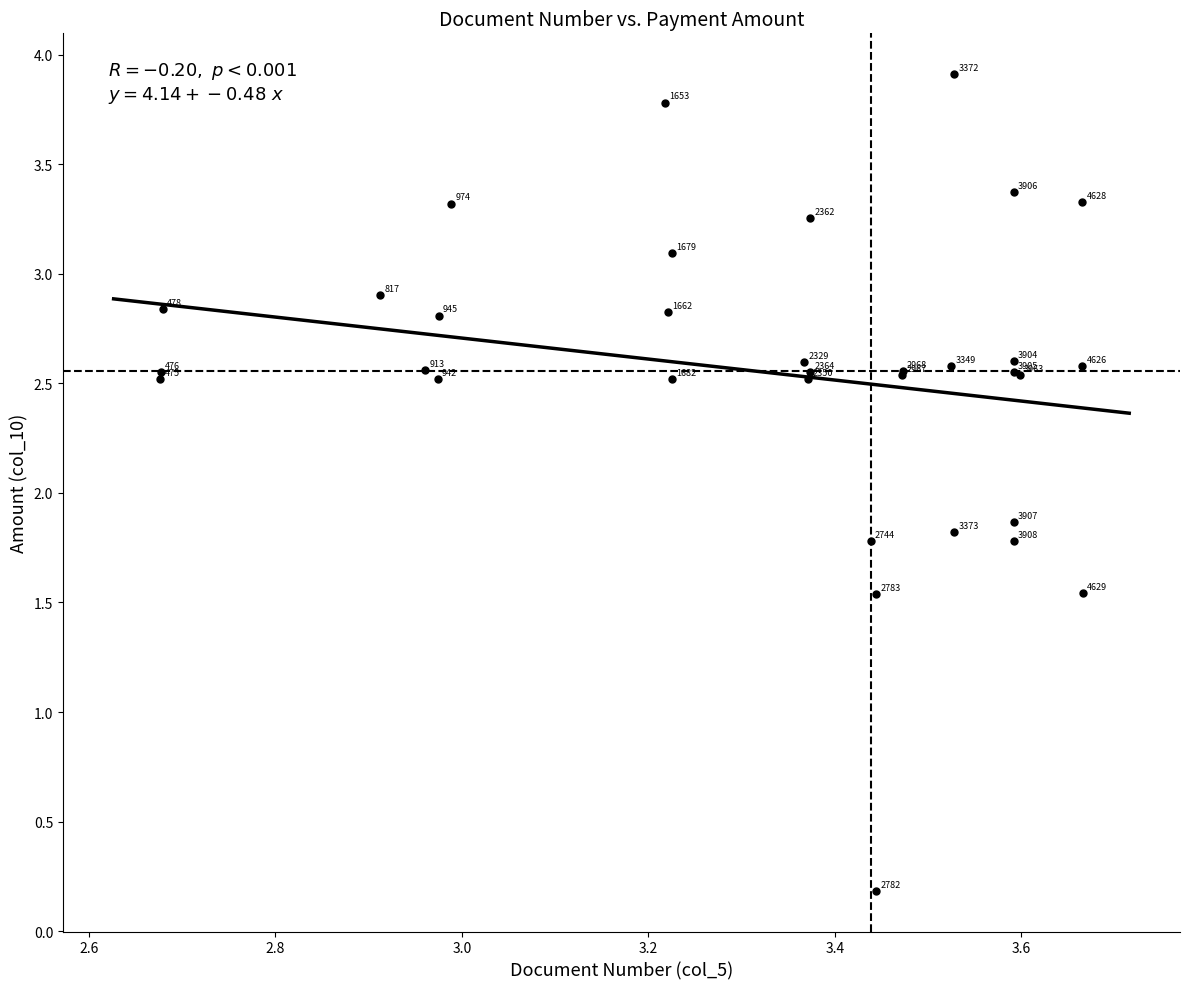

What Y value in the scatter plot is closest to 2?

1.9